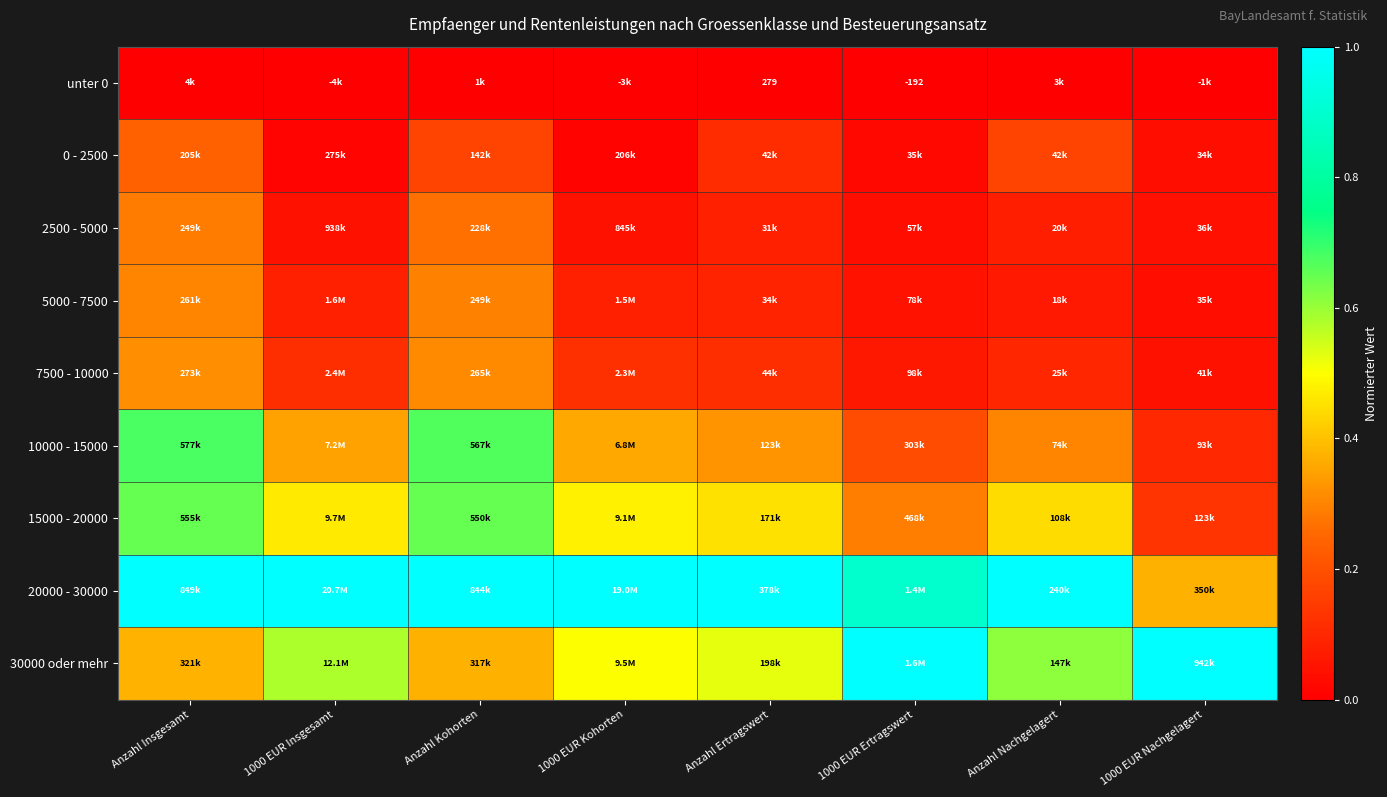

How many categories are shown in the chart?

8